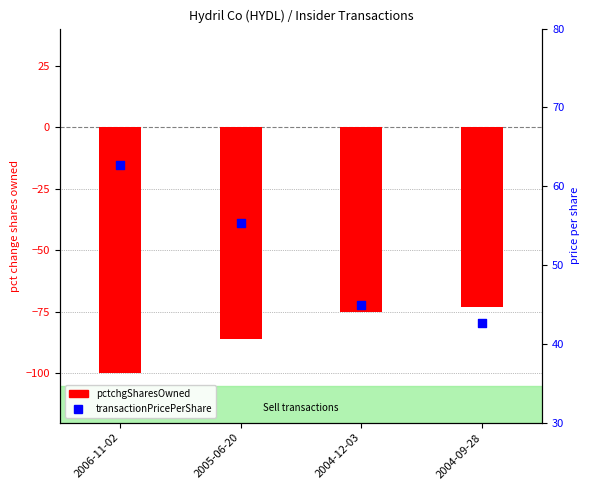

At which category is the sum across all series the highest?

2004-12-03